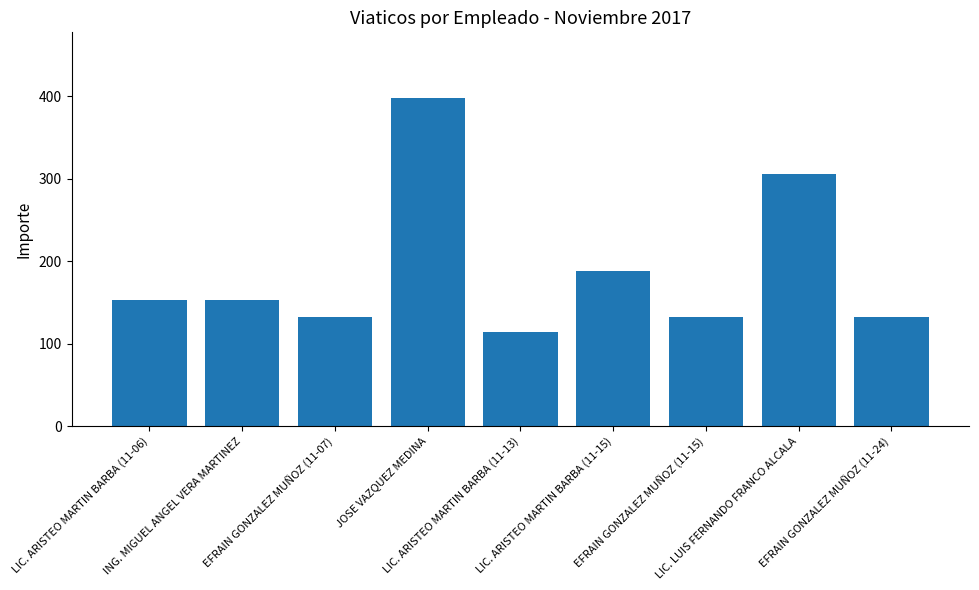

What is the approximate value at LIC. LUIS FERNANDO FRANCO ALCALA, to the nearest 10?

310